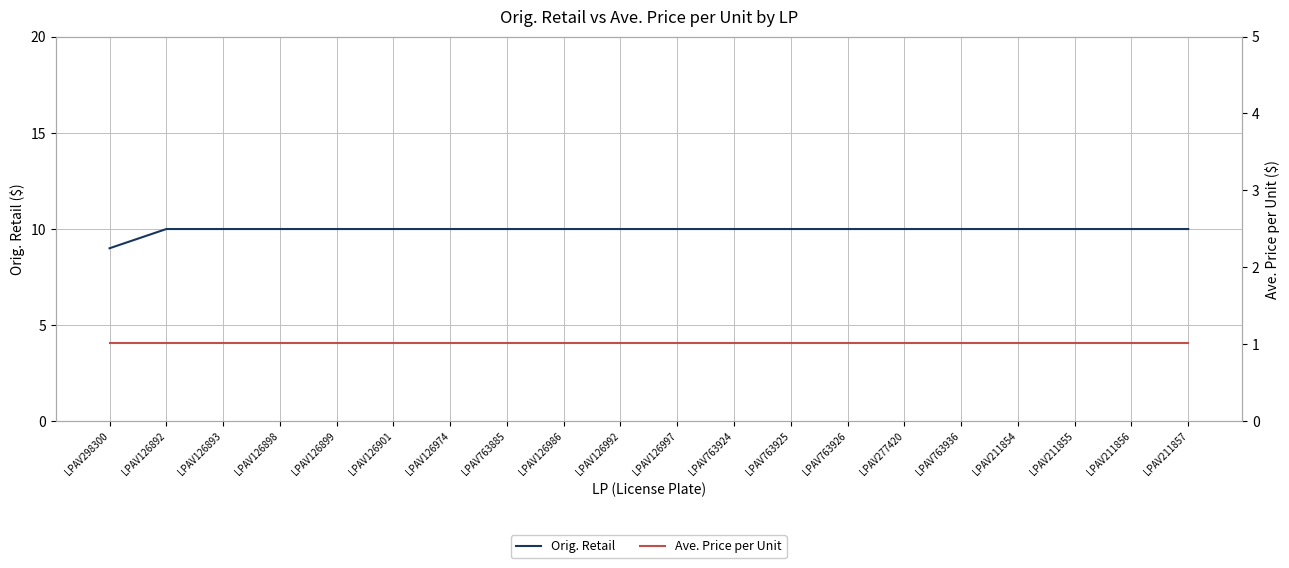

How many lines are shown in the chart?

2